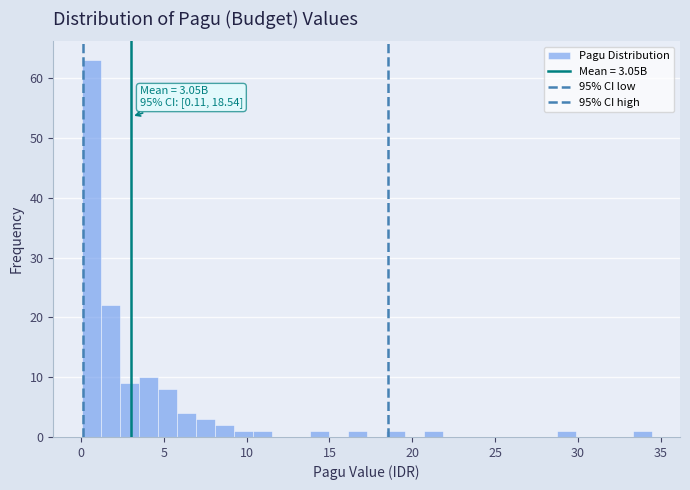

Around what value on the x-axis is the tallest bar? Give the approximate position of its centre, as read against the axis.

0.5